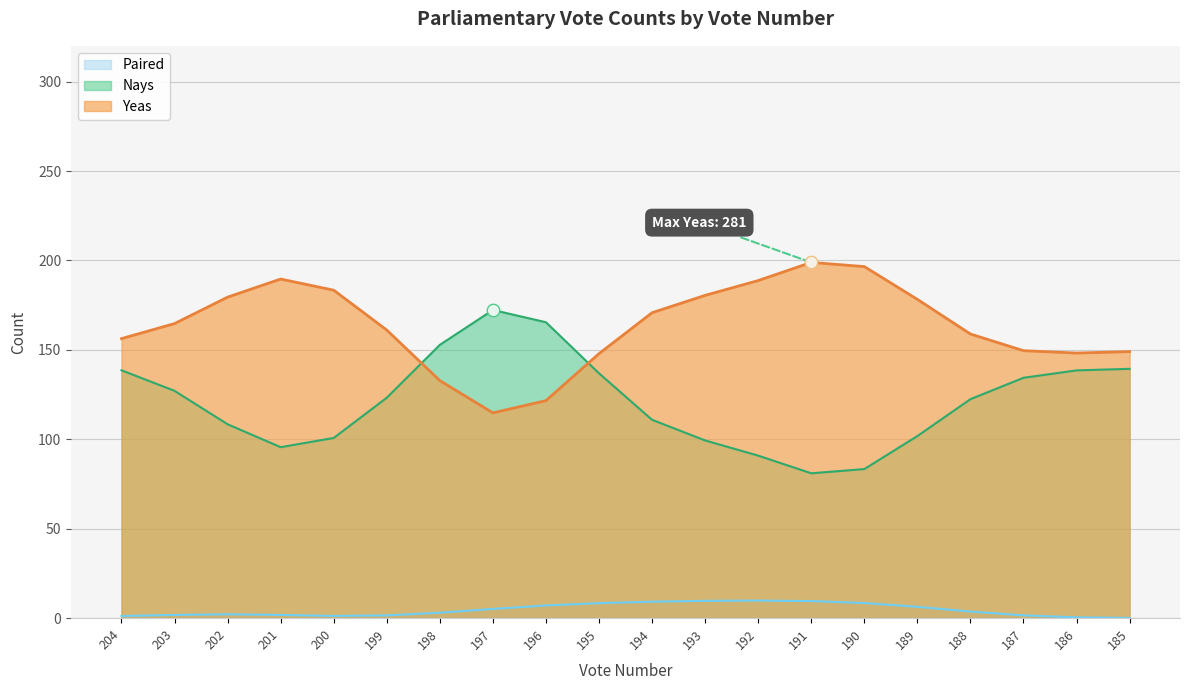

Is the value of Yeas at 200 greater than the value of Paired at 187?

Yes